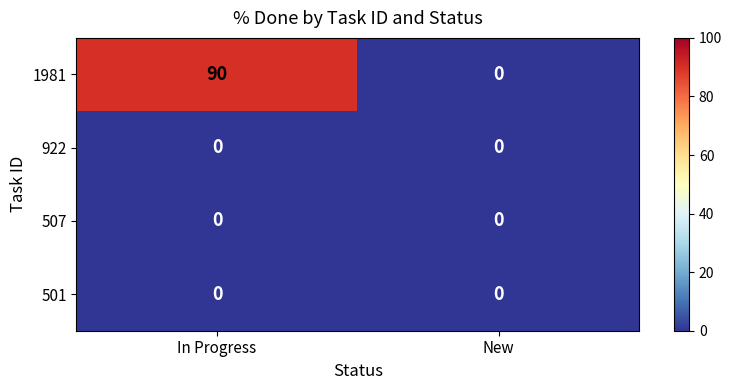

What is the difference between the highest and lowest values at In Progress?

90